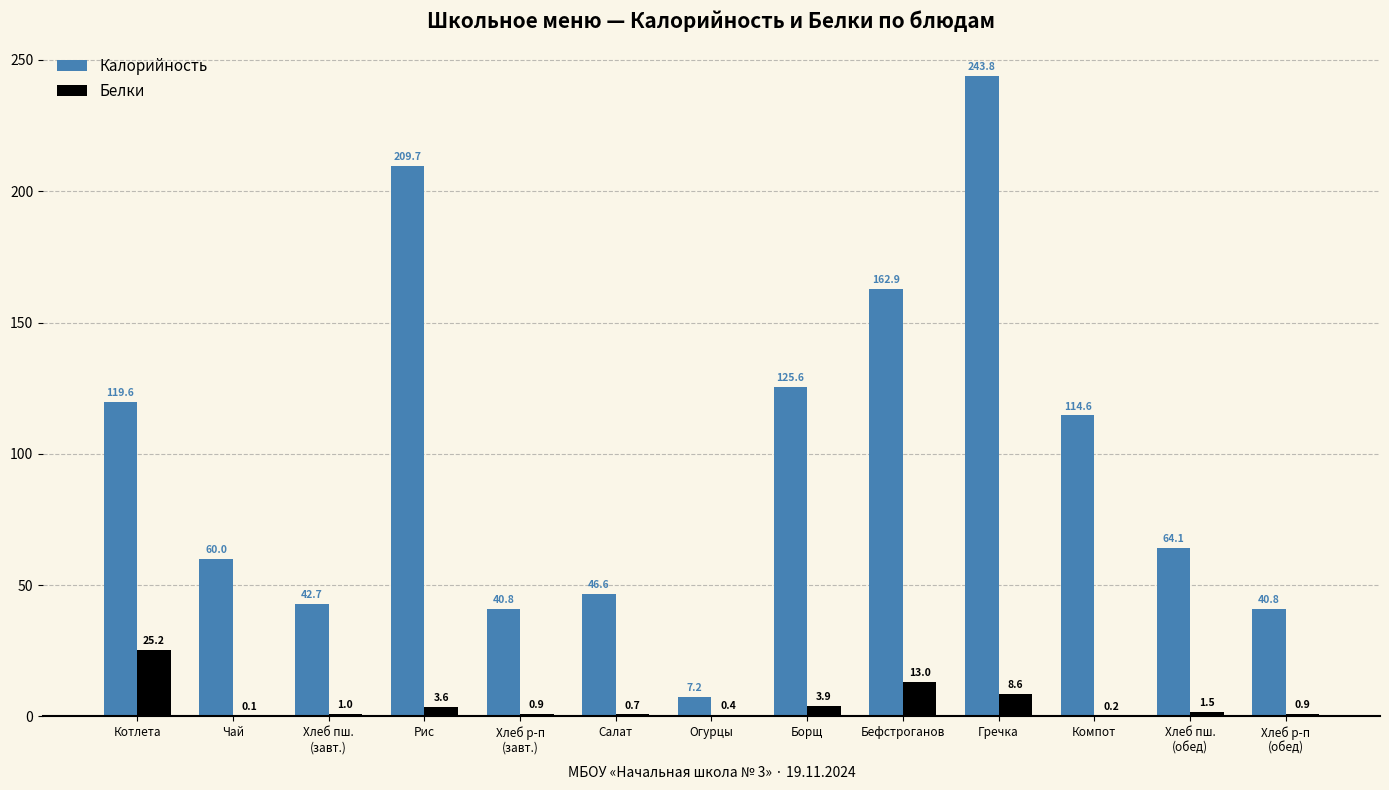

What is the sum of all Белки values?

60.0